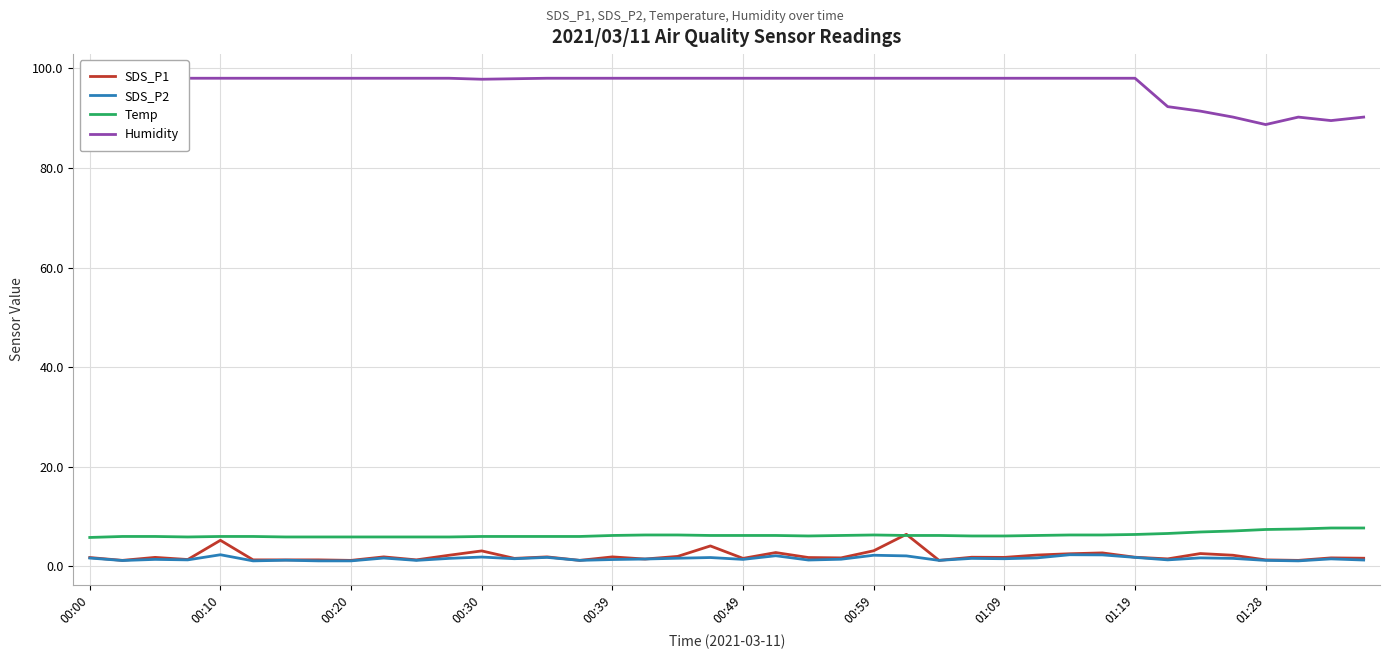

Is this an area chart (filled region under the line)?

No